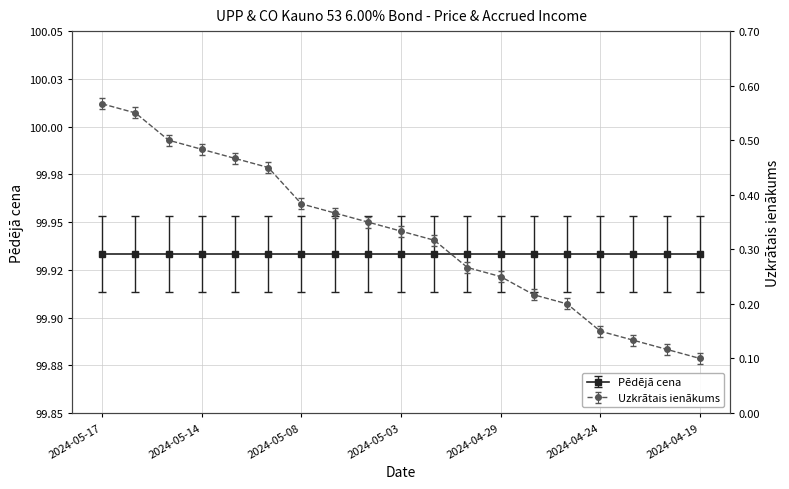

Where is the data nearest to the value 0?

2024-04-19